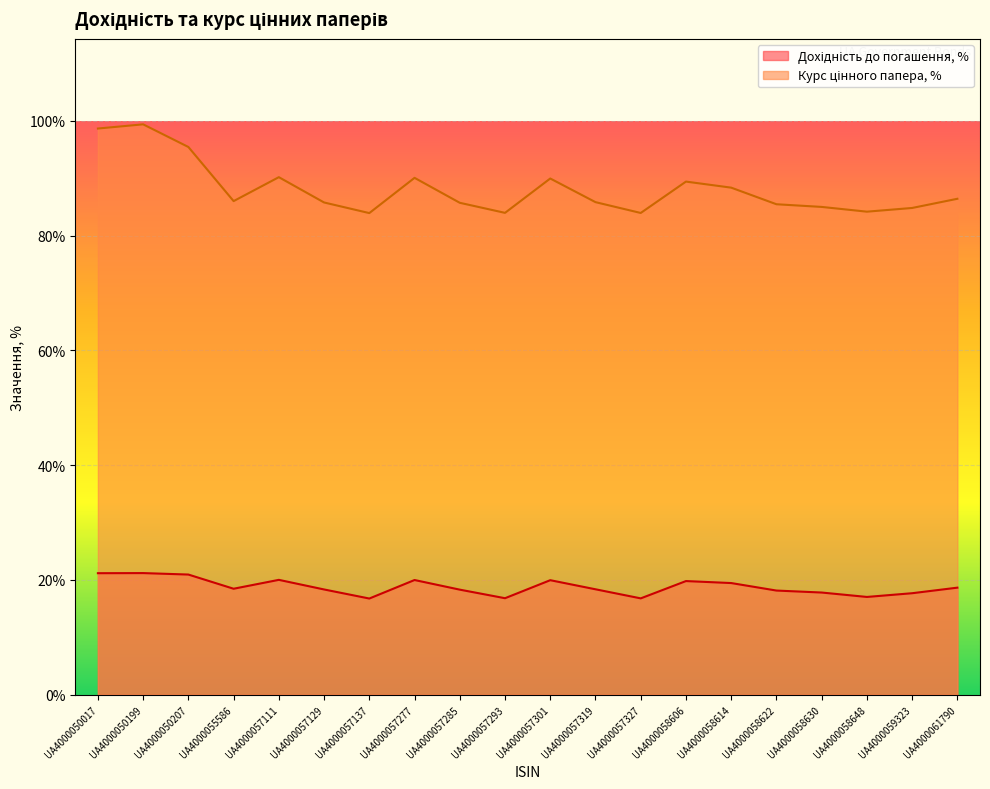

How many lines are shown in the chart?

2